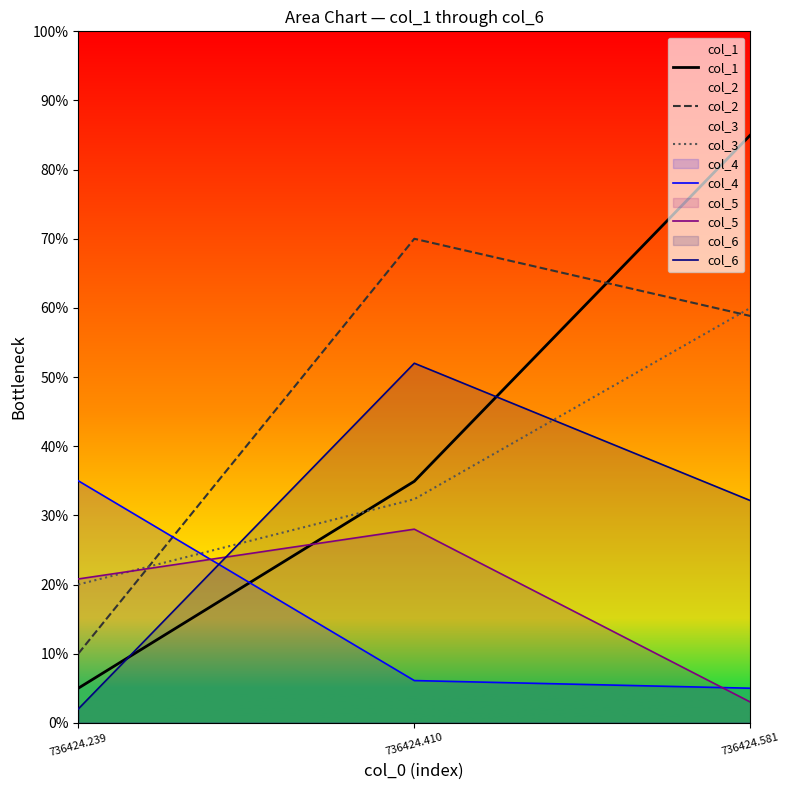

True or false: col_6 has a value of 3.2 at 736424.239.

False